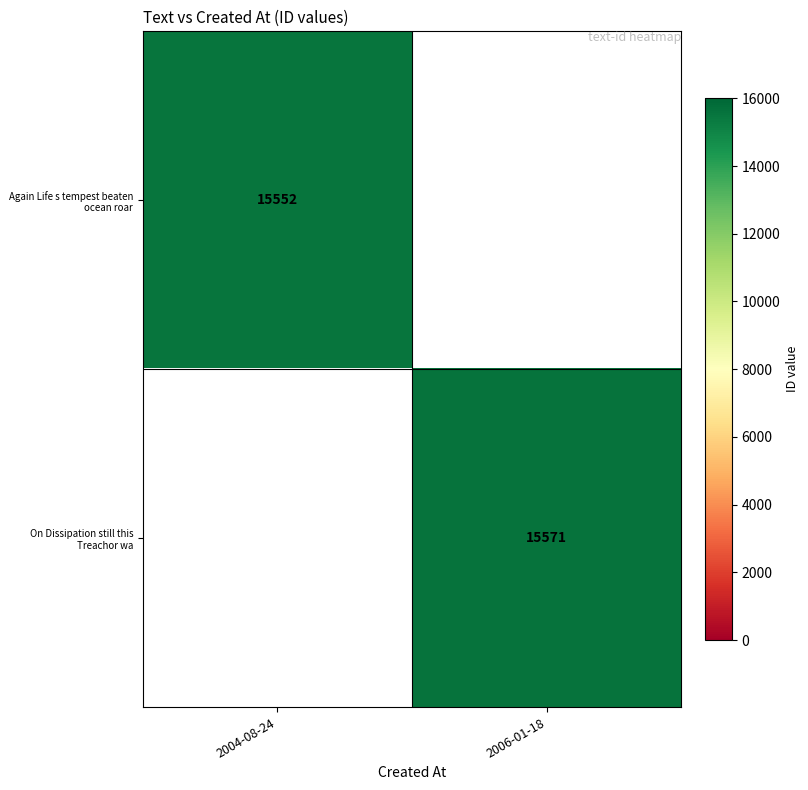

Is it true that On Dissipation still this Treachor wa equals 15571 at 2006-01-18?

True